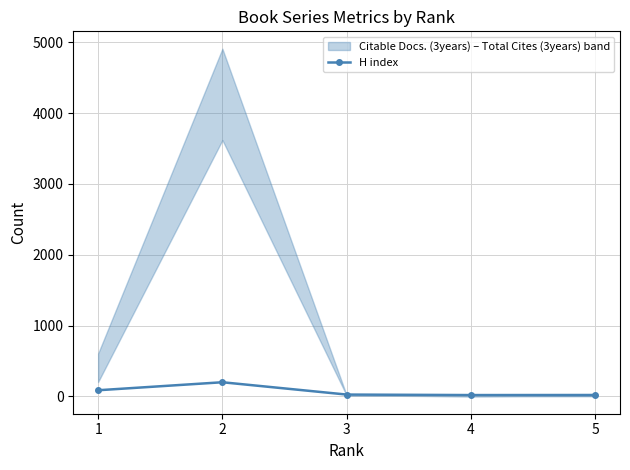

Rank the categories by value from lowest to highest.

4, 5, 3, 1, 2